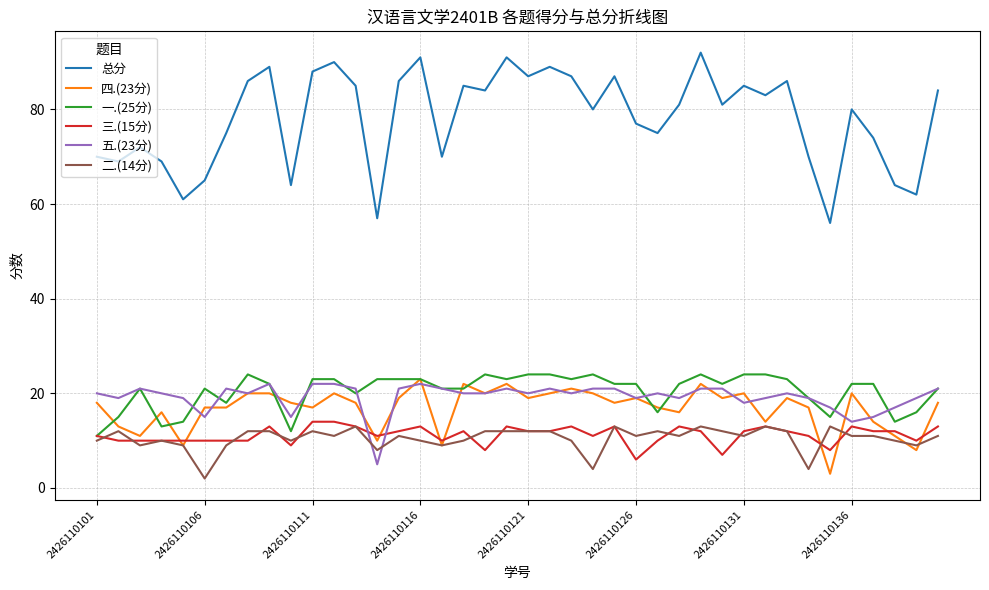

How many series are shown in this chart?

6